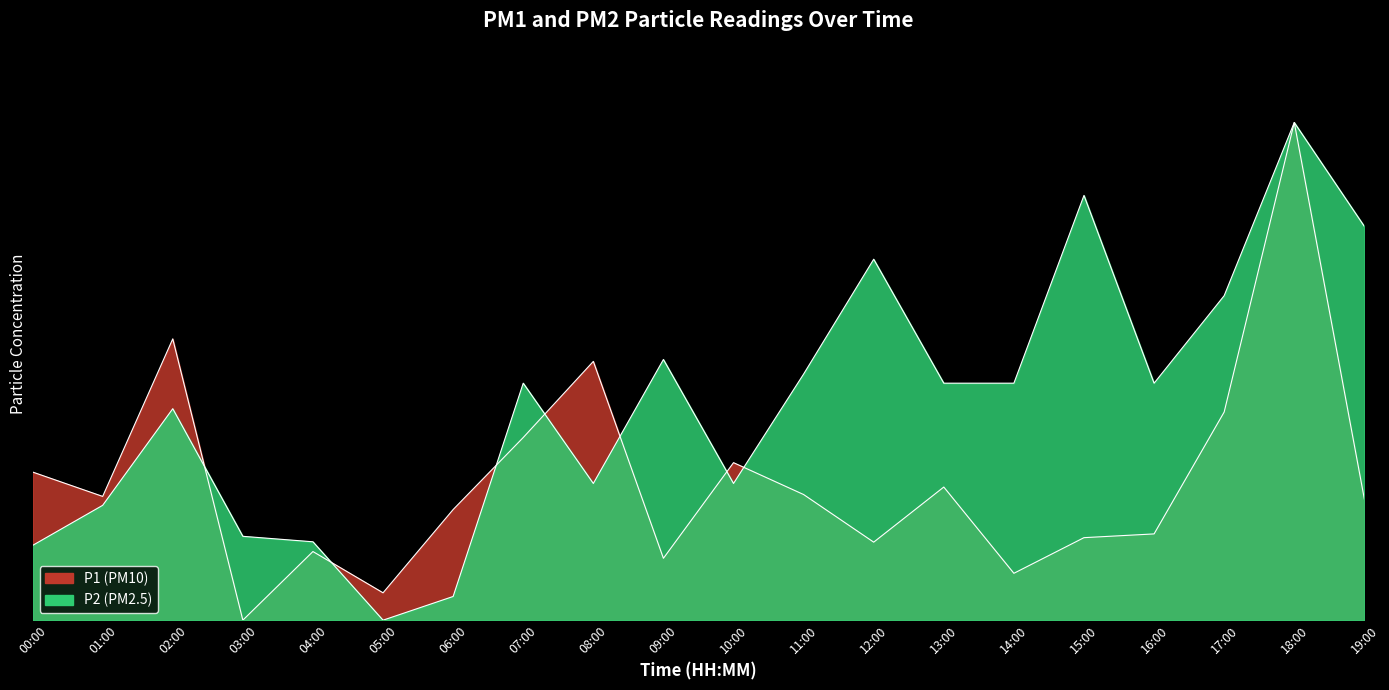

What is the maximum value shown in the chart?

20.0